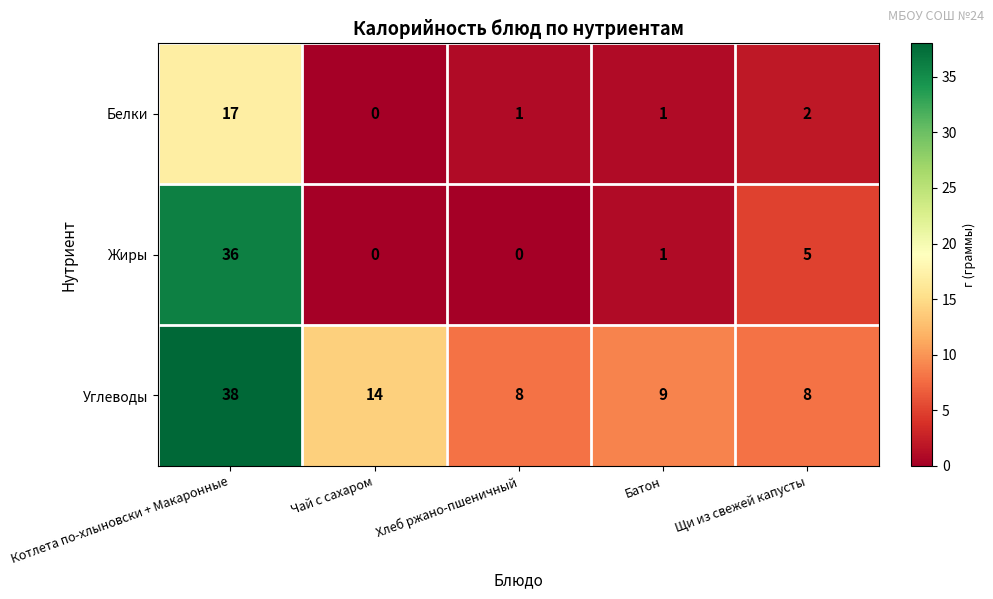

What is the difference between the highest and lowest values at Чай с сахаром?

14